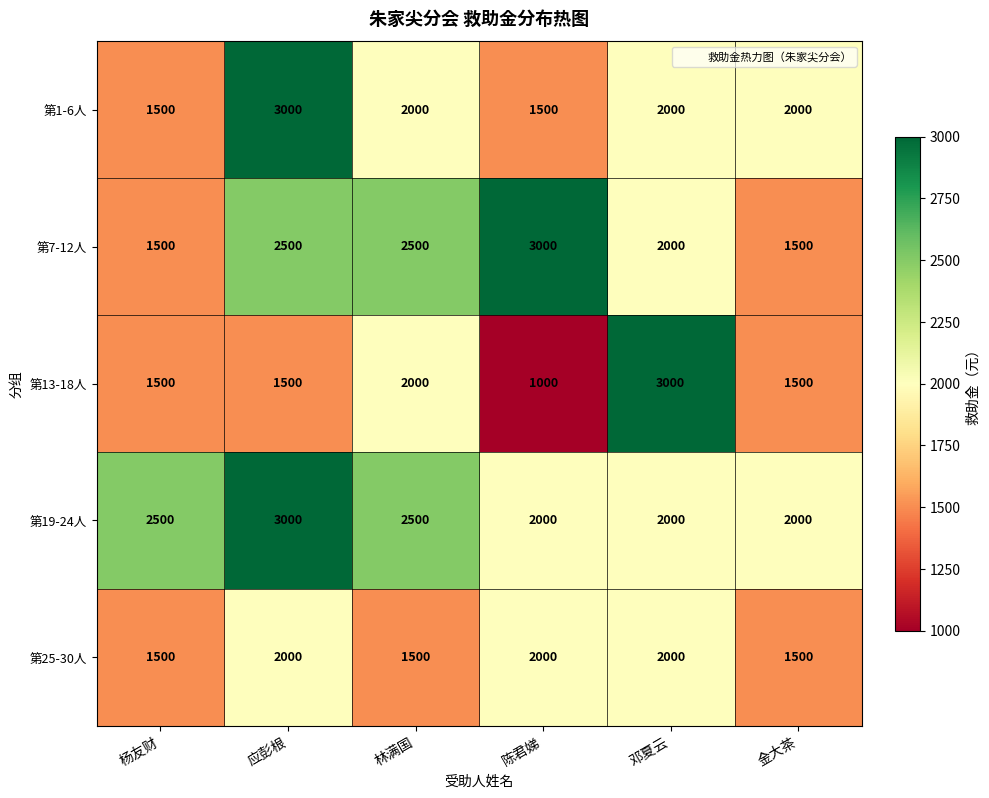

What is the greatest value displayed?

3000